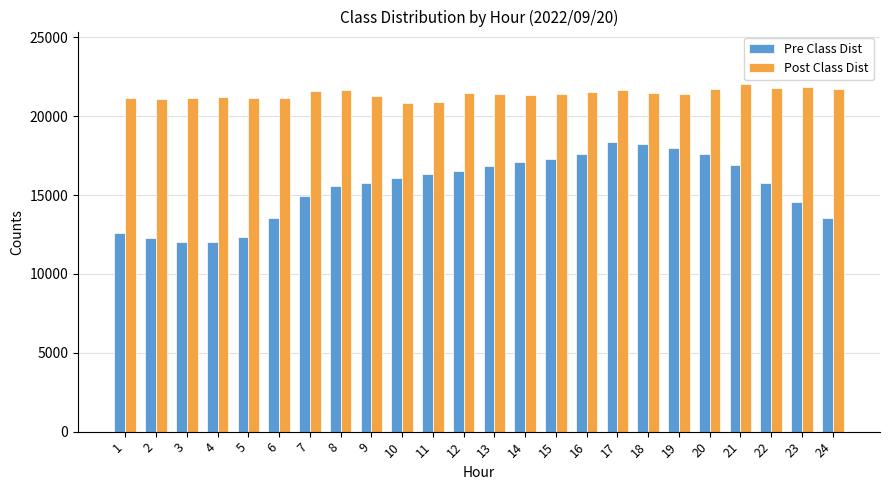

The value of Post Class Dist at 17 is 21661. True or false?

True